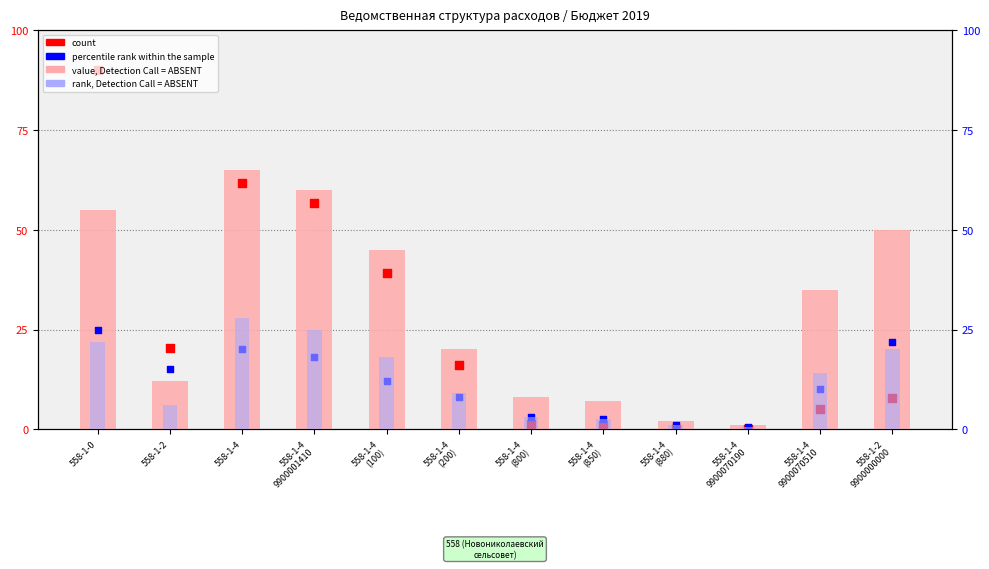

At which category is the sum across all series the highest?

558-1-0